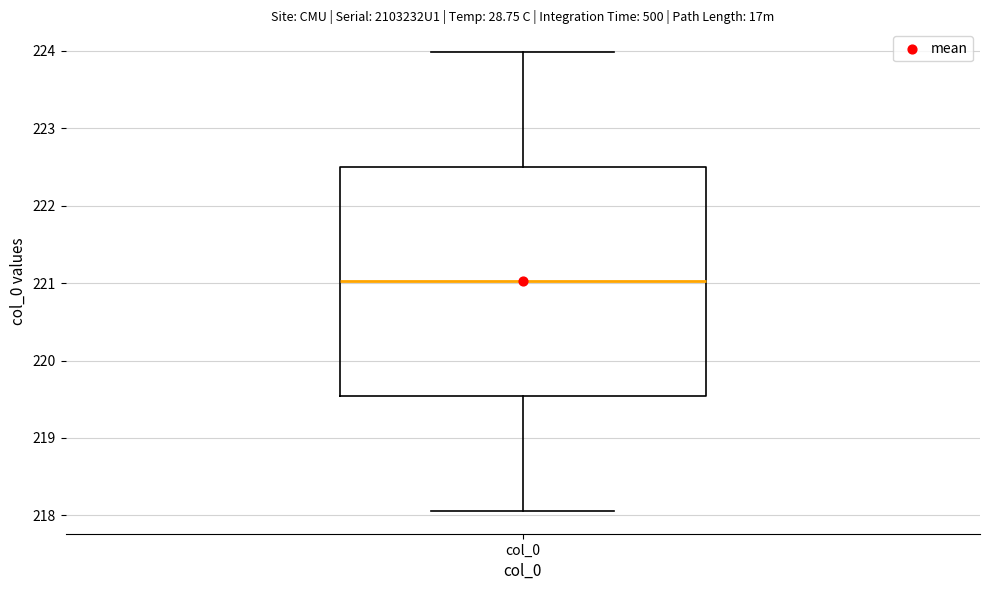

Transcribe this box plot: give where the median line is, the range the box spans, and where the two whiskers end, as read against the y-axis. The values are not printed on the chart, so give them approximately, as read against the axis.

median 221.0, box 219.5 to 222.5, whiskers 218.1 to 224.0